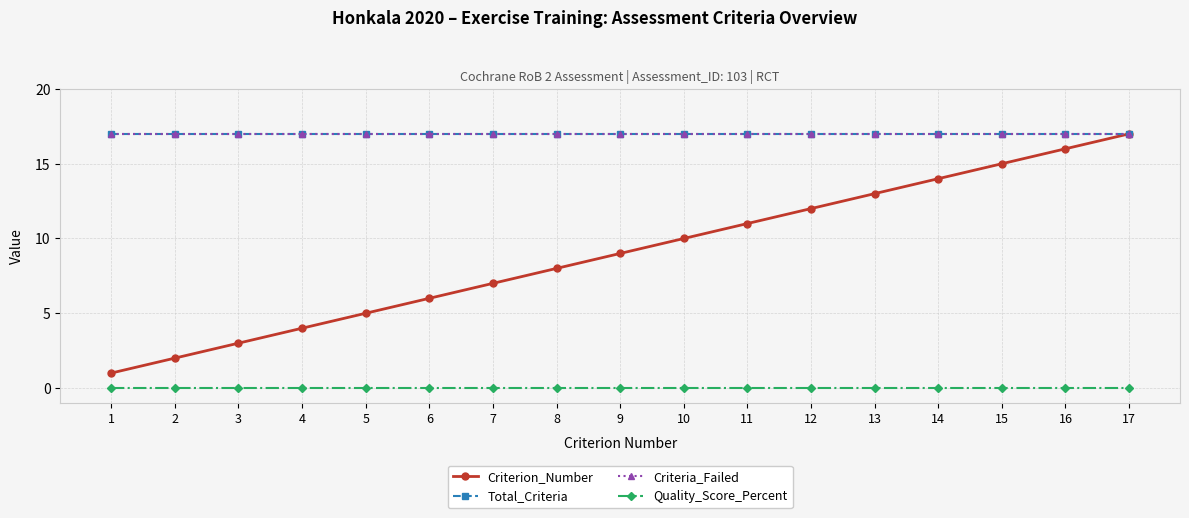

Is this an area chart (filled region under the line)?

No